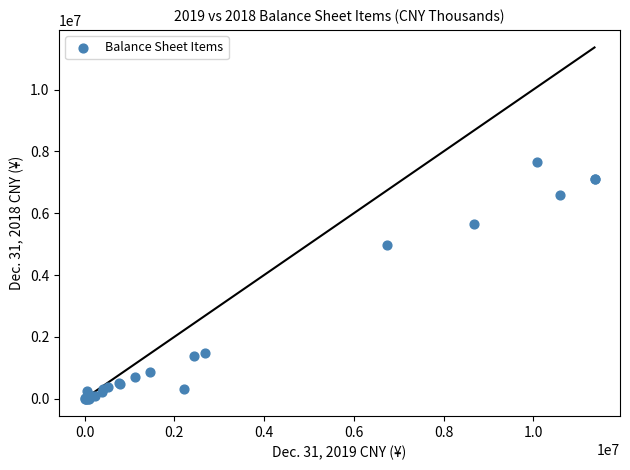

What Y value in the scatter plot is closest to 3833927?

4983825